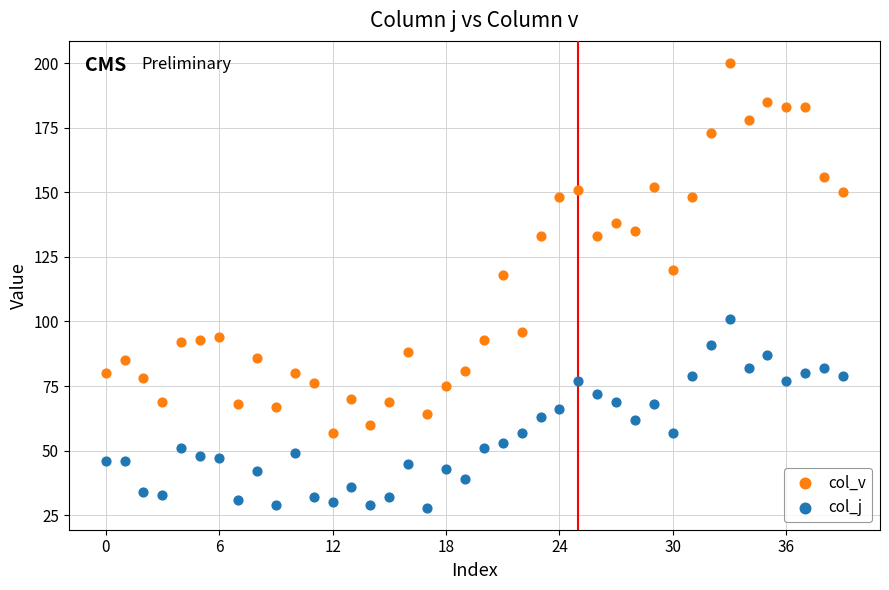

Which series reaches the minimum Y coordinate?

col_j